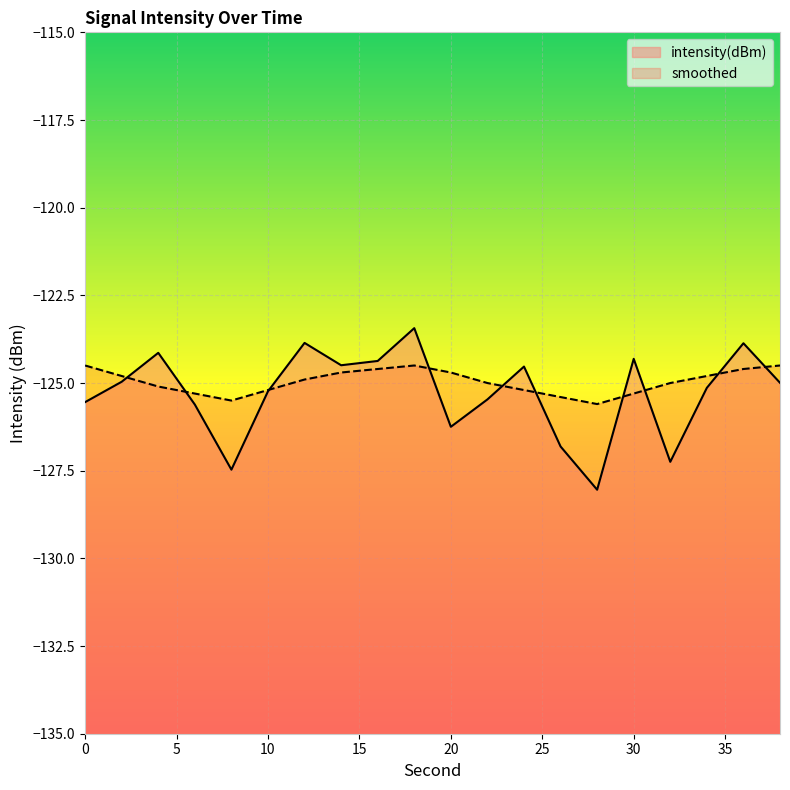

True or false: smoothed and intensity(dBm) intersect in this chart.

True